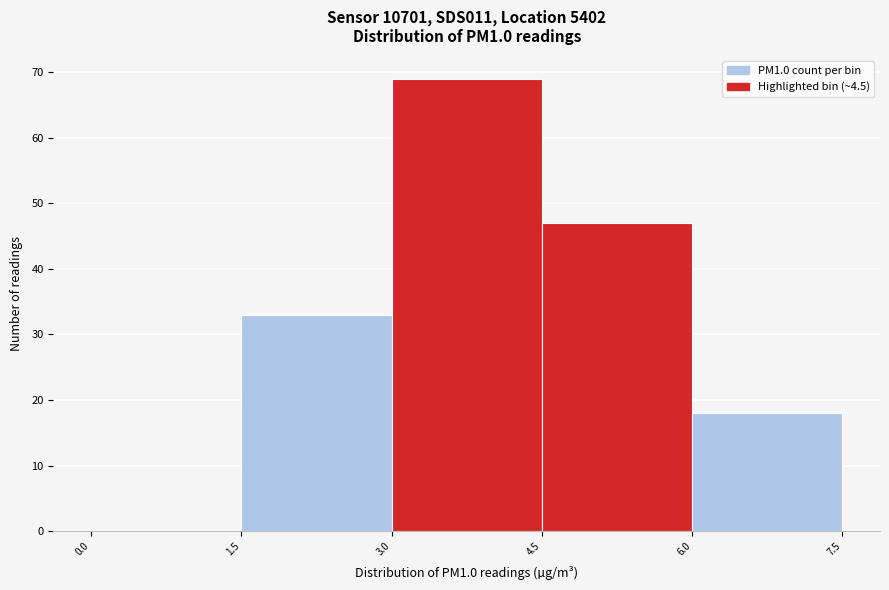

Over which range of the x-axis is the bar tallest?

3.0 to 4.5